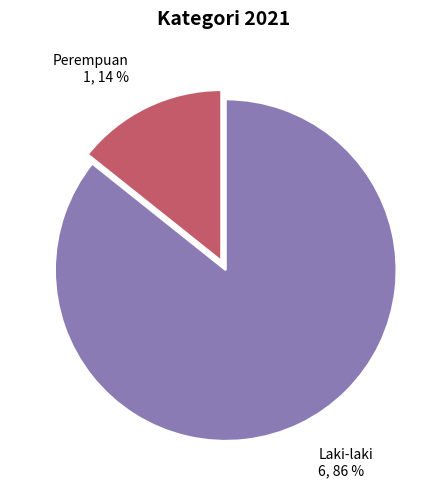

Does Perempuan account for over 50% of the chart?

No